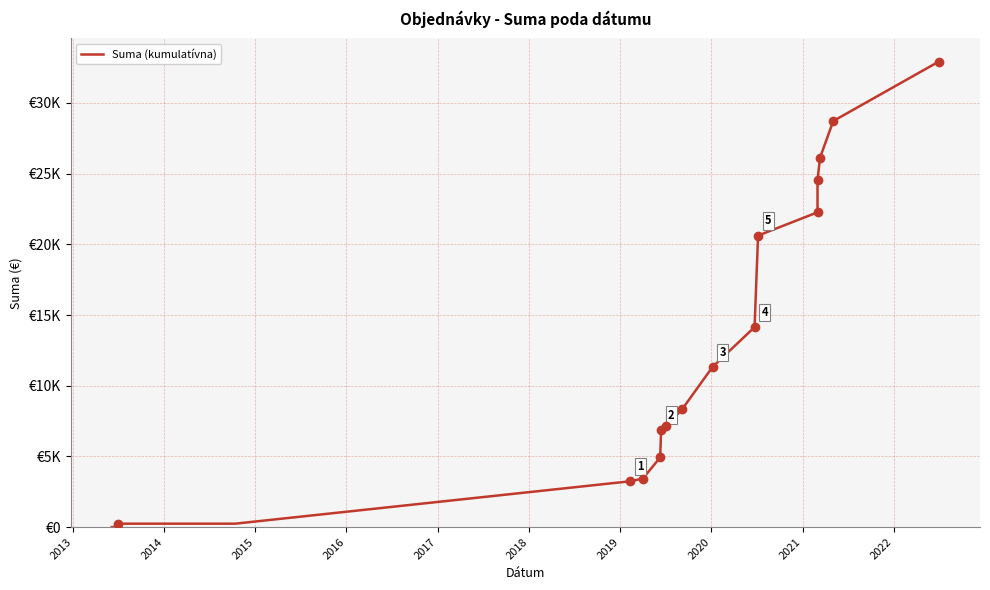

Reading left to right, list all the values displayed in this chart.

0.0	0.0	240.0	240.0	240.0	240.0	240.0	240.0	240.0	240.0	240.0	240.0	240.0	240.0	240.0	240.0	240.0	240.0	3240.0	3433.7	4922.9	6882.9	7132.9	8332.9	11332.9	14143.5	20620.4	22268.4	24534.3	26125.3	28724.5	32924.5